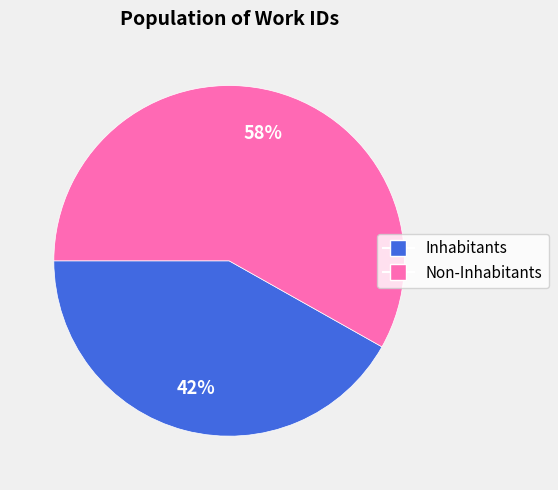

To the nearest percent, what is the difference between the largest and smallest slice percentages?

16%